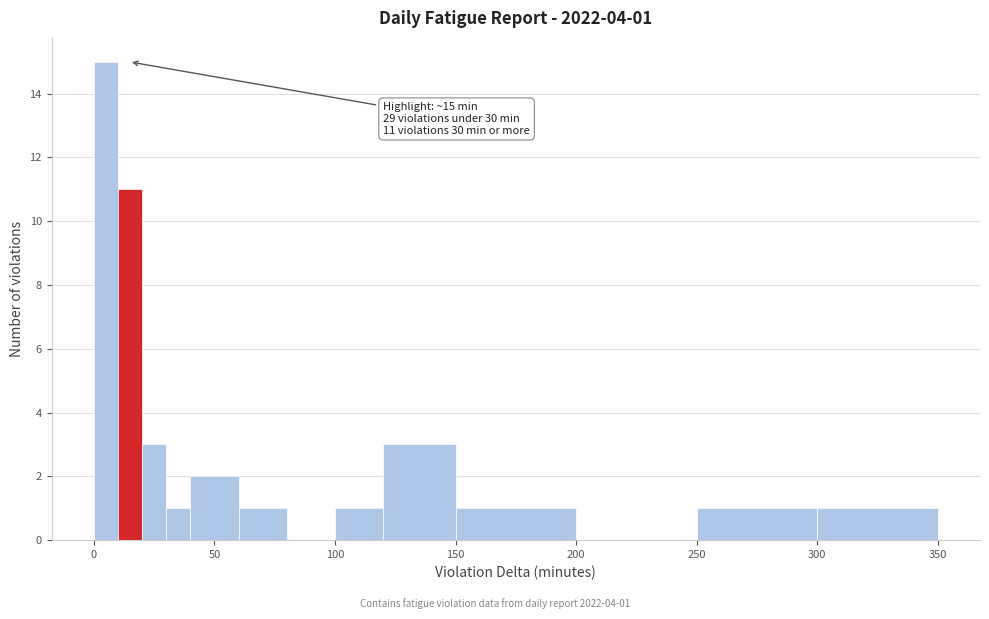

Read against the x-axis, roughly where is the centre of the tallest bar?

5